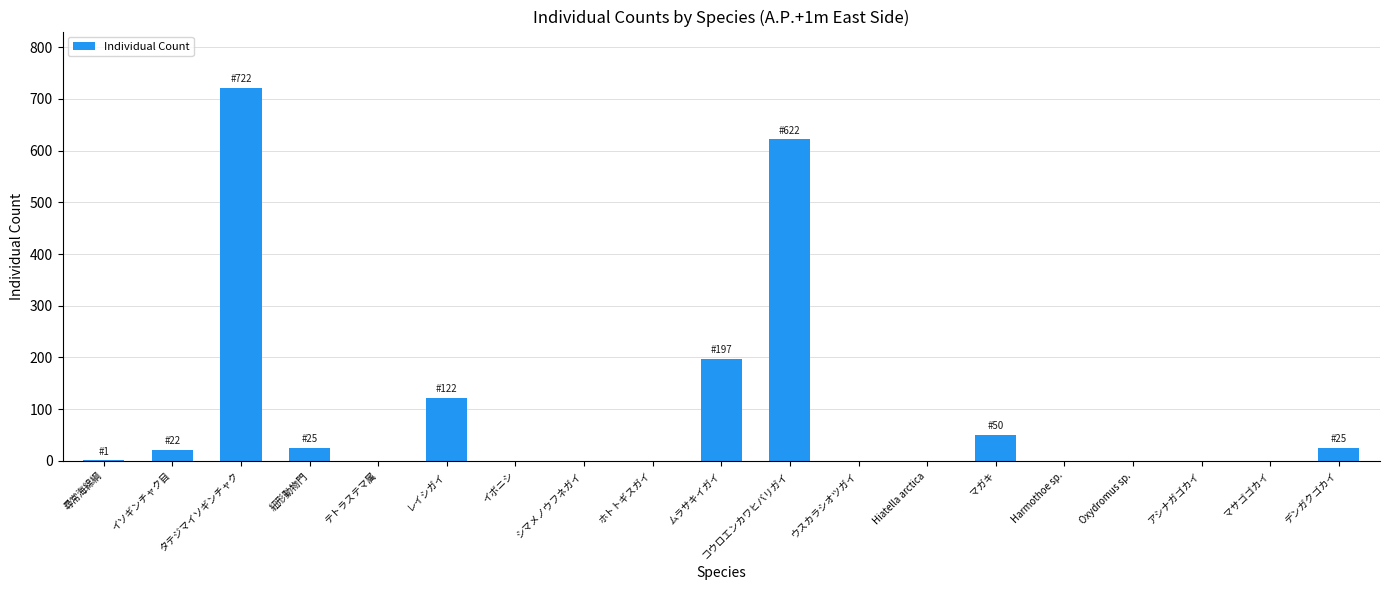

Between マガキ and マサゴゴカイ, which is larger?

マガキ